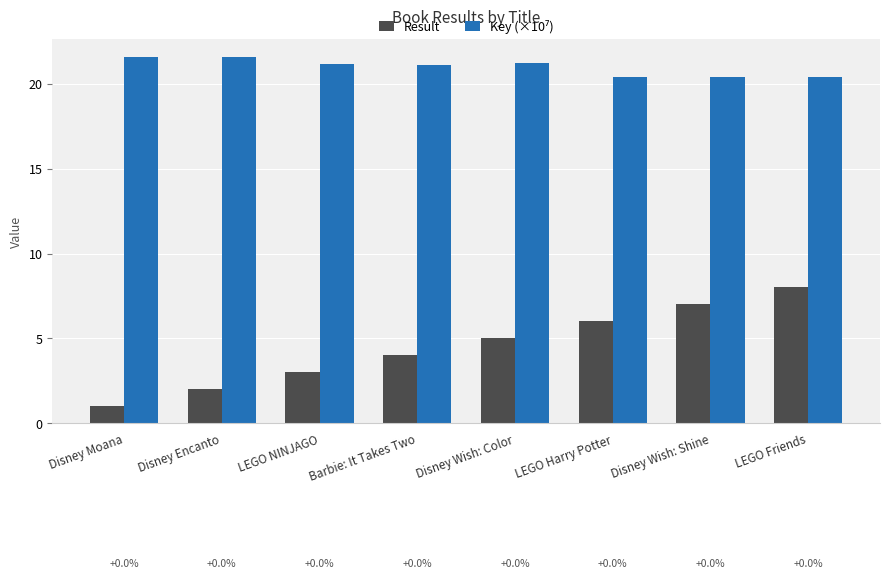

What is the spread (max minus min) of values at Disney Wish: Color?

16.2